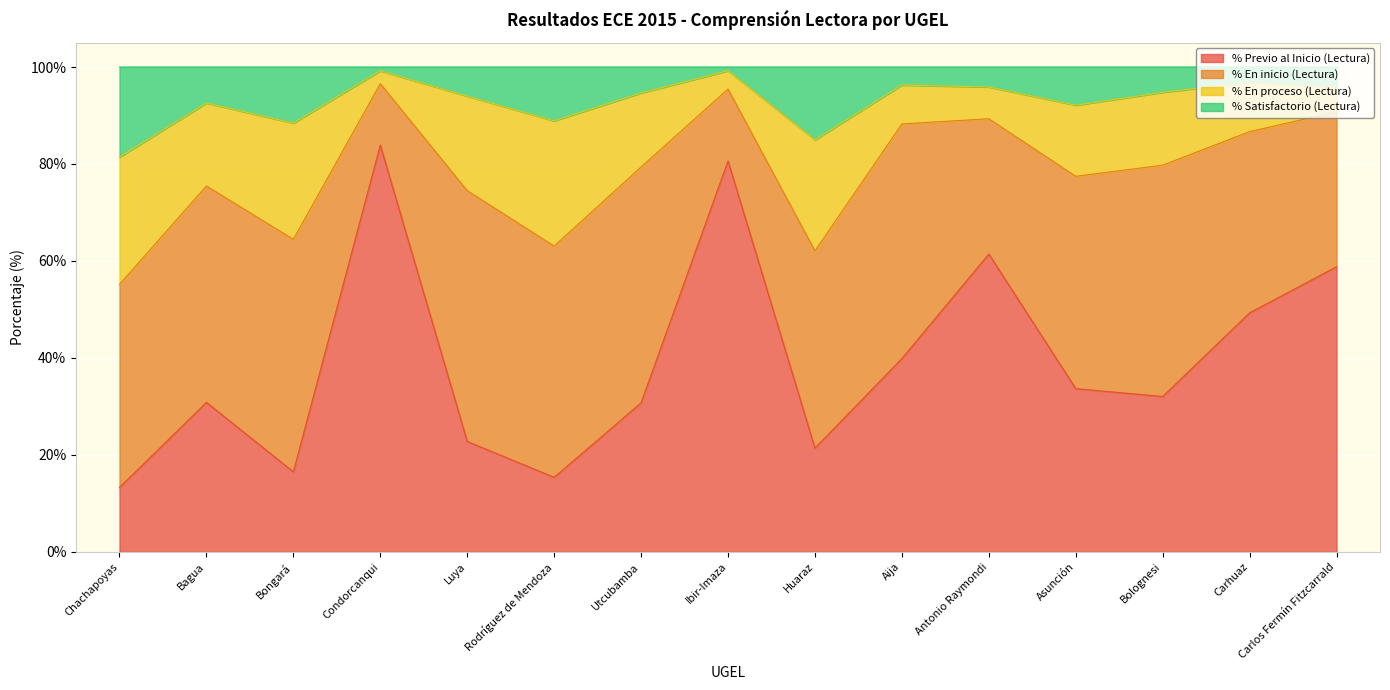

How many interior local valleys does the % Previo al Inicio (Lectura) series have?

4